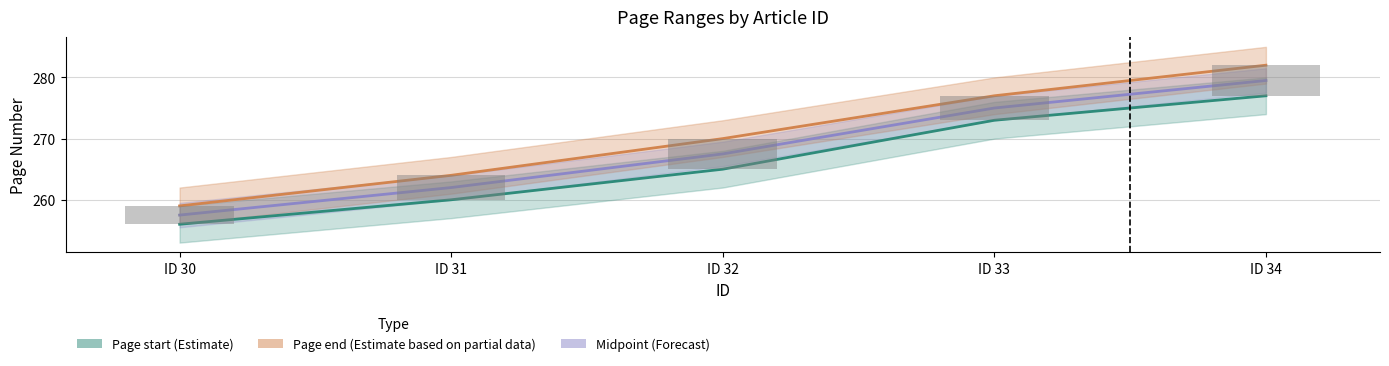

Which category has the lowest value across all series?

ID 30